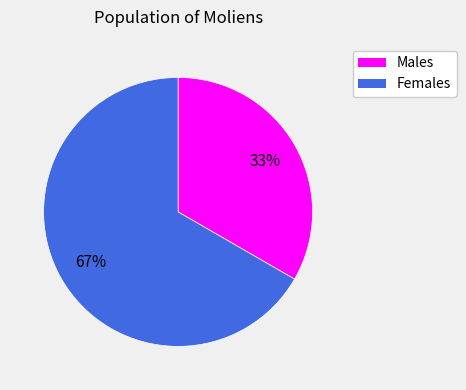

Does any single category account for the majority?

Yes